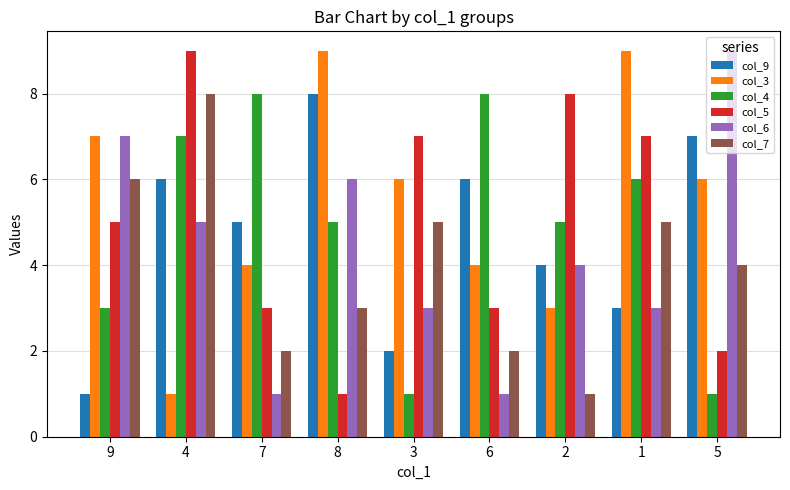

What is the greatest value displayed?

9